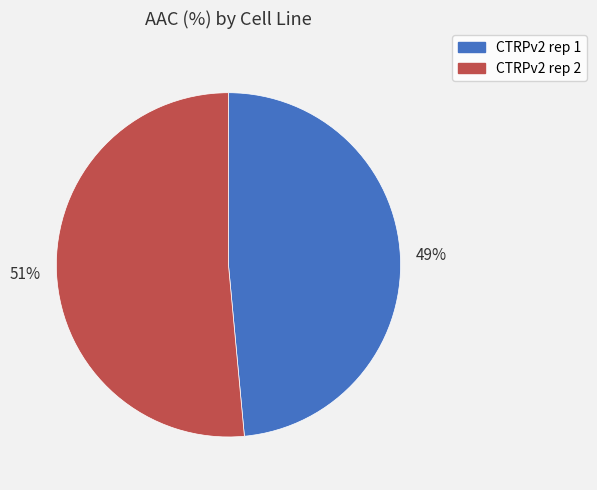

To the nearest percent, what percentage of the pie is CTRPv2 rep 1?

49%